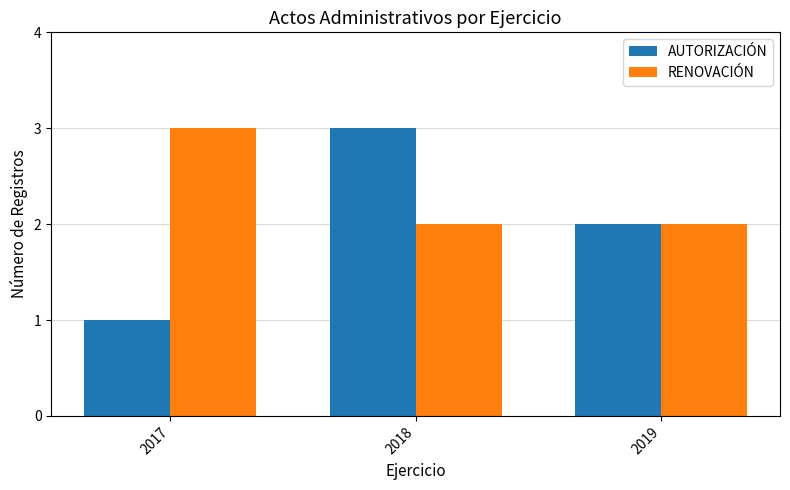

What is the maximum value shown in the chart?

3